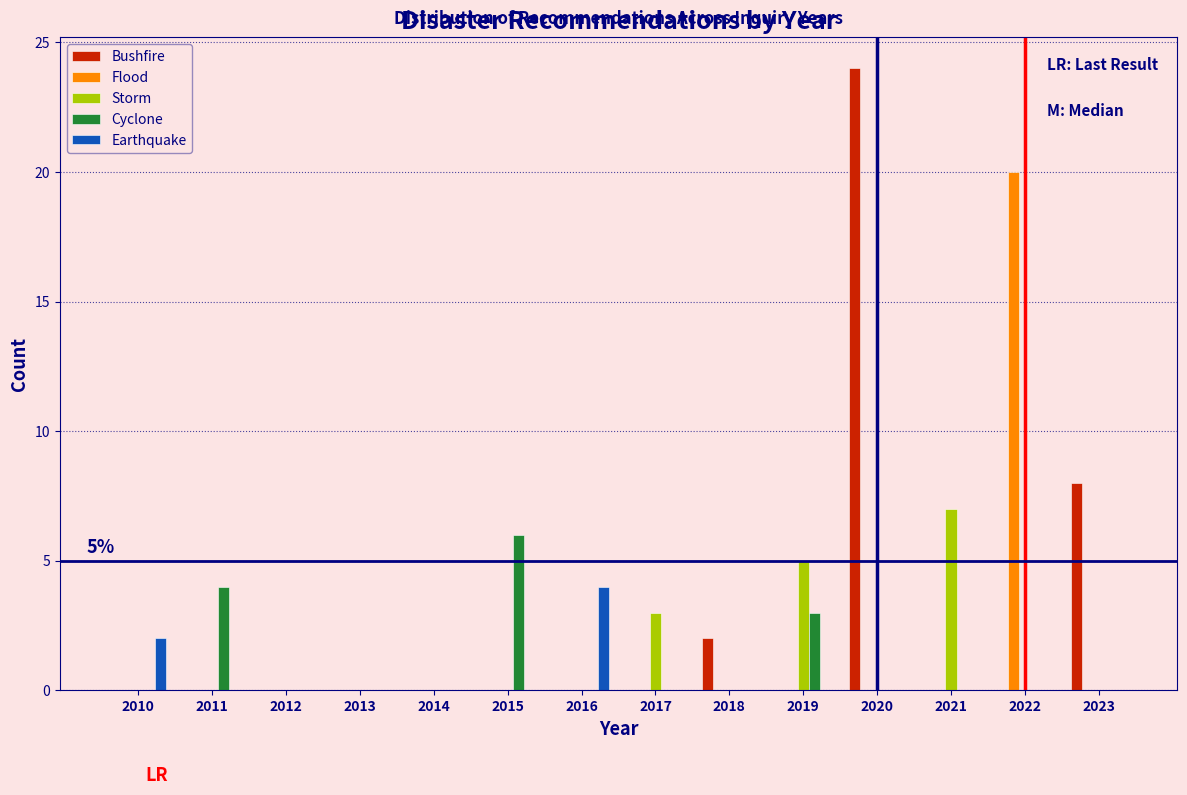

The Flood series shows 6 at 2014. True or false?

False